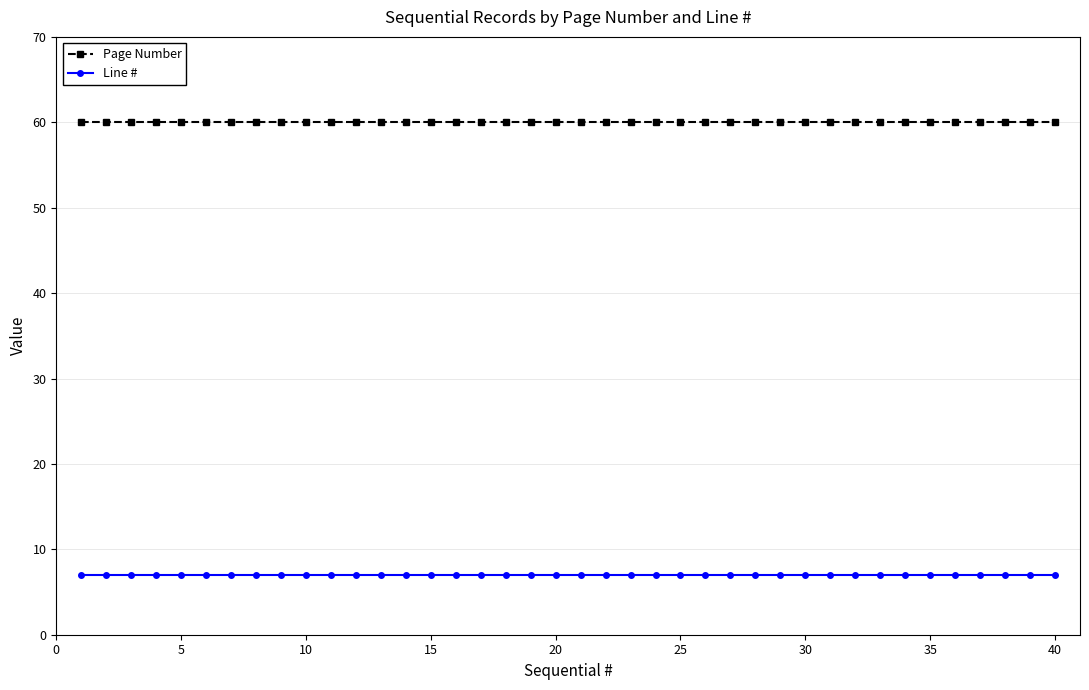

What is the value of the Page Number point at the 37th from the left?

60